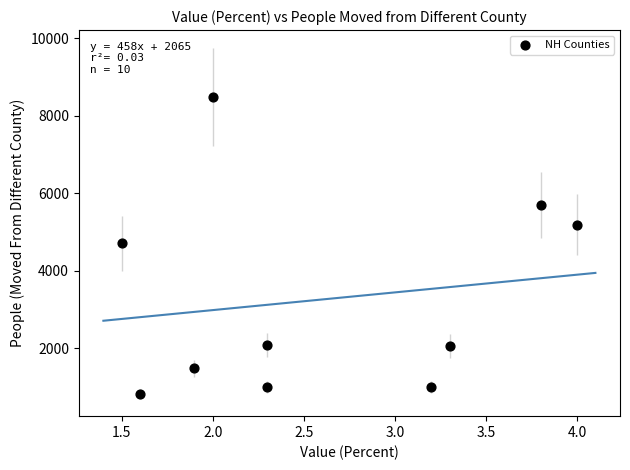

What is the range of Y values (max minus min)?

7670